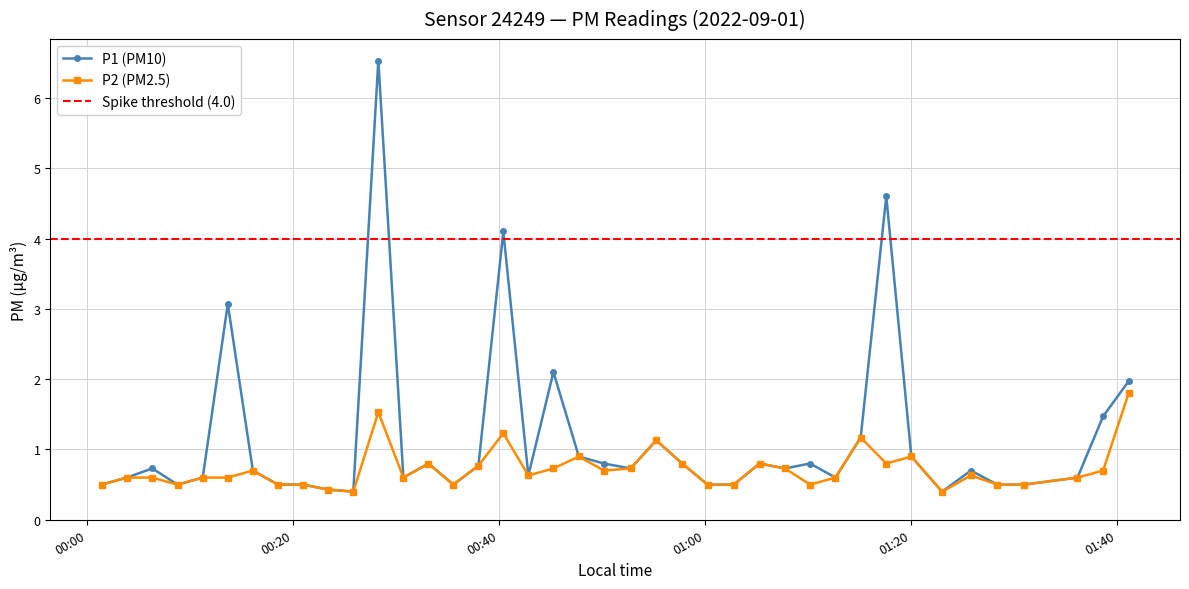

Which series has the widest spread of values?

P1